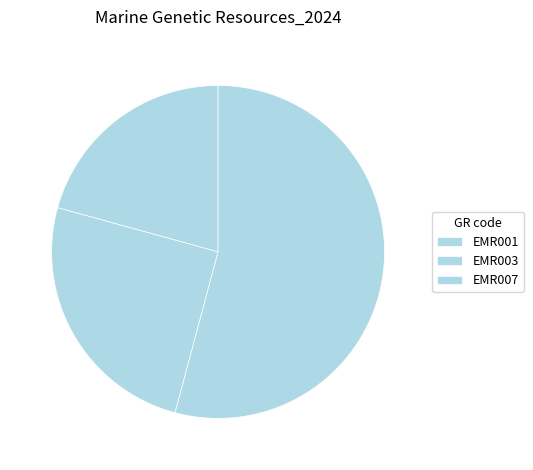

To the nearest percent, what percentage of the pie is EMR003?

25%